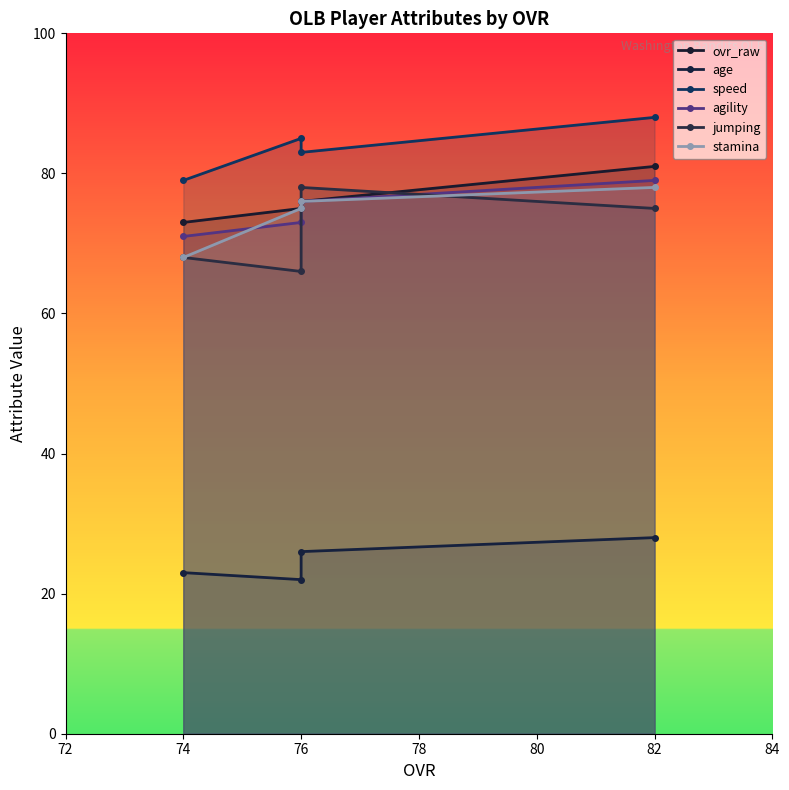

How many categories are shown in the chart?

4